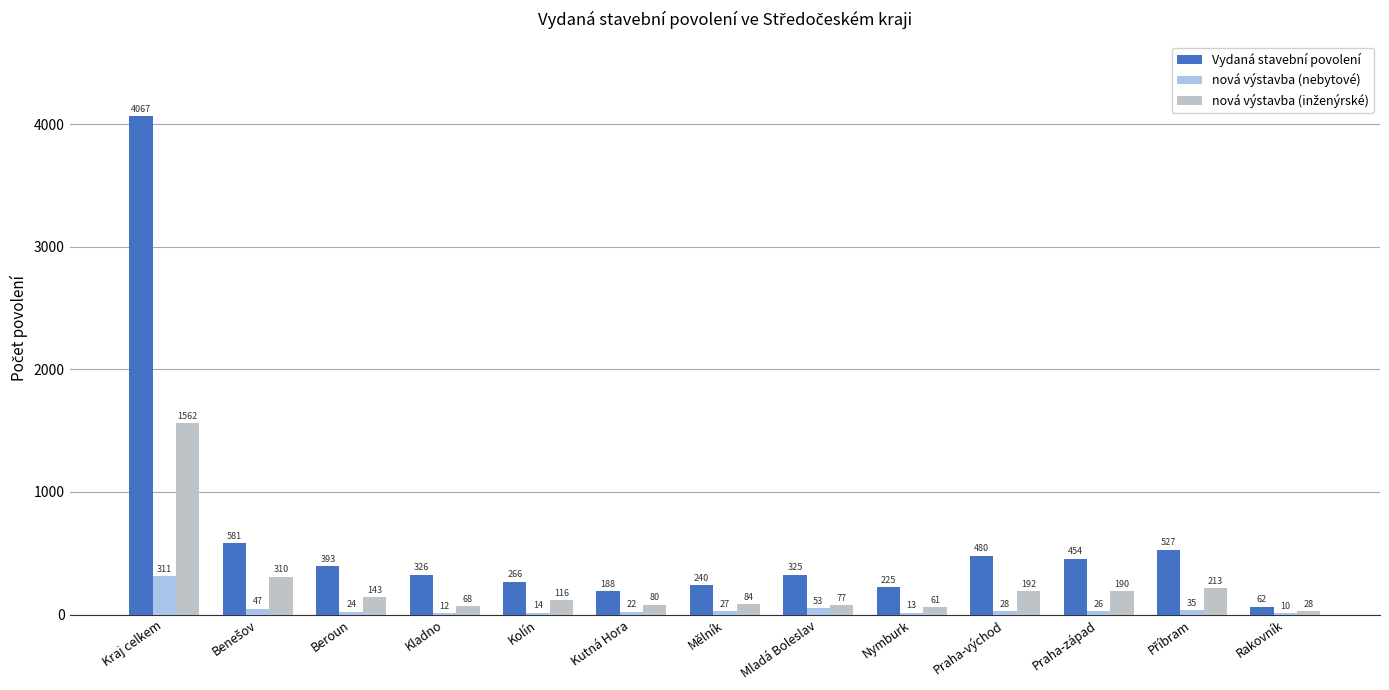

The value of Vydaná stavební povolení at Beroun is 120. True or false?

False